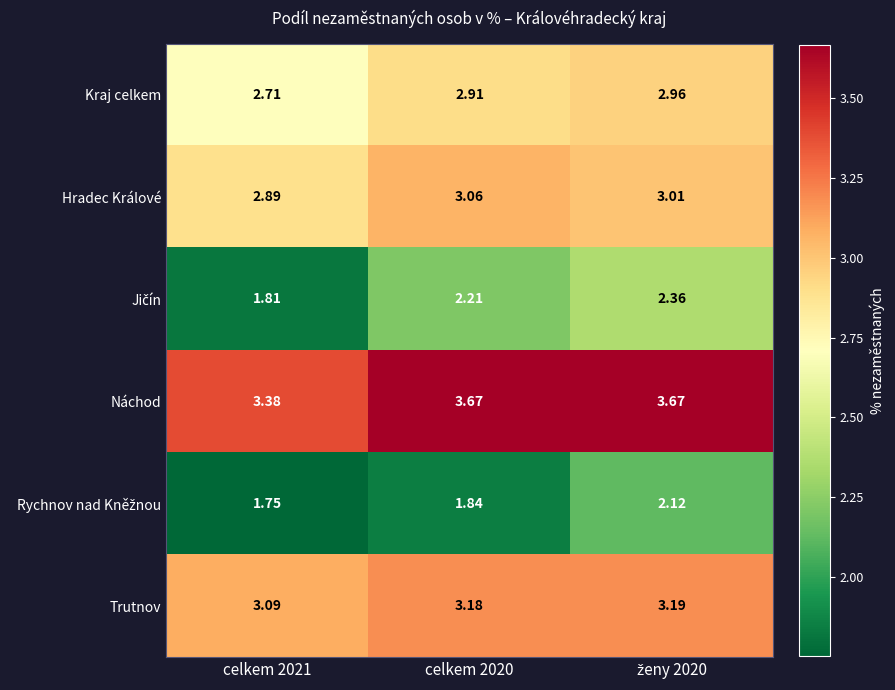

Count the number of categories in the chart.

3